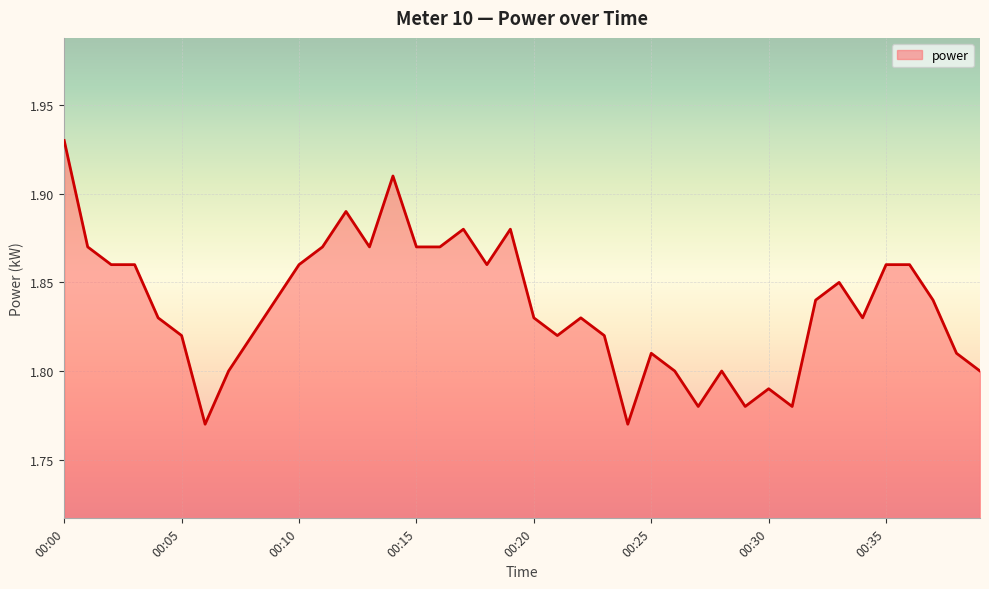

Does the chart have visible grid lines?

Yes